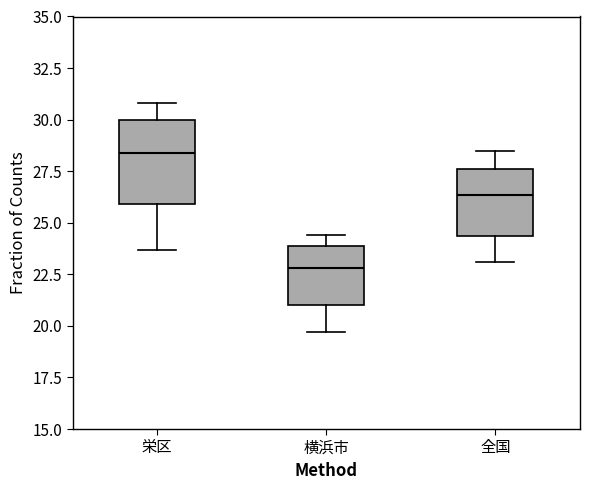

Where does the upper whisker of the box for 横浜市 end on the y-axis? The values are not printed on the chart, so give them approximately, as read against the axis.

24.5